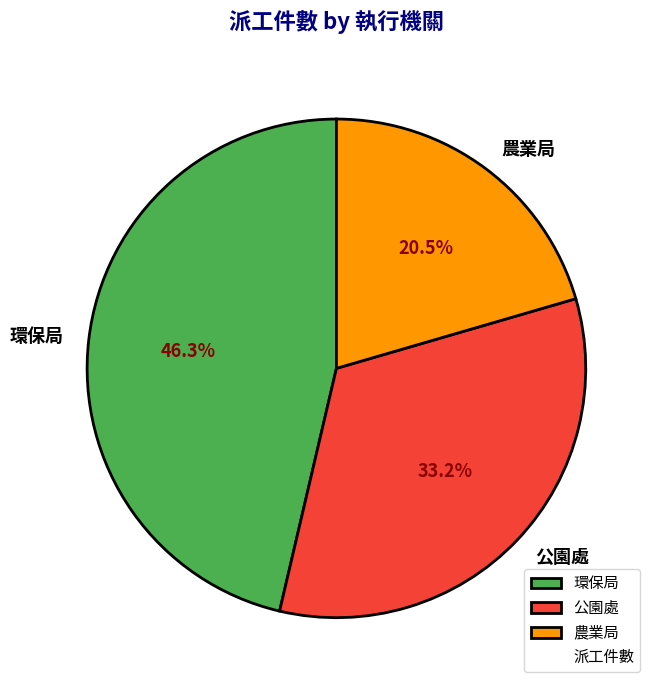

To the nearest percent, what portion does 公園處 represent?

33%